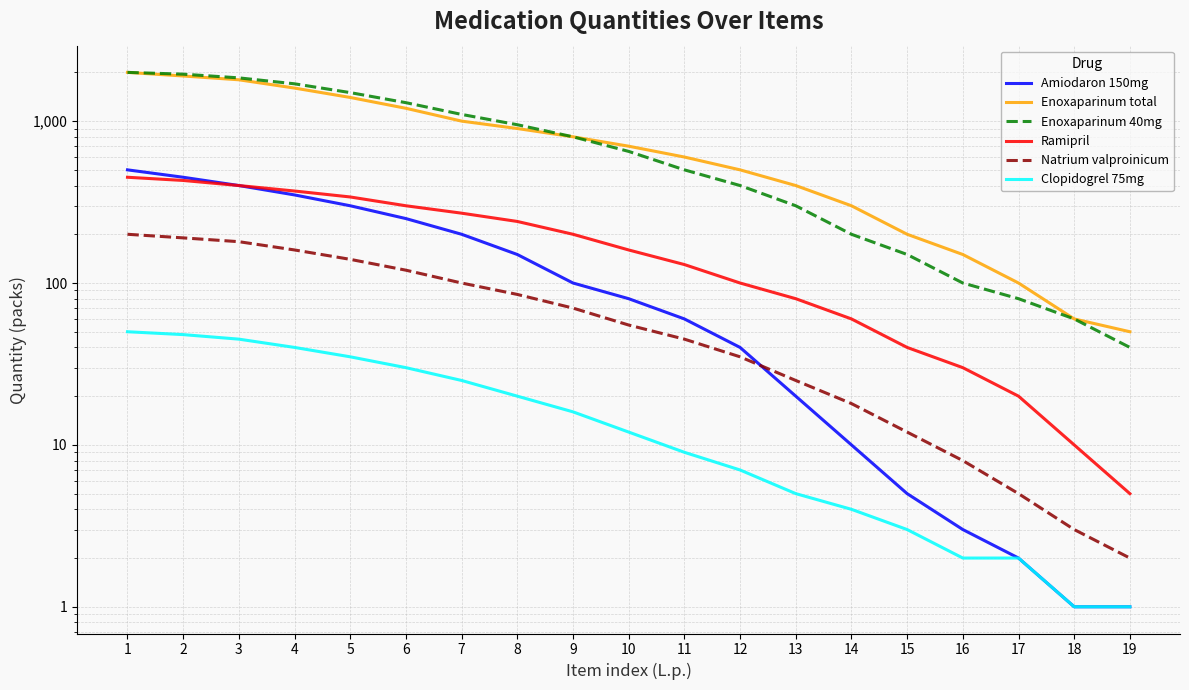

How many data points in Enoxaparinum 40mg are above 650?

9